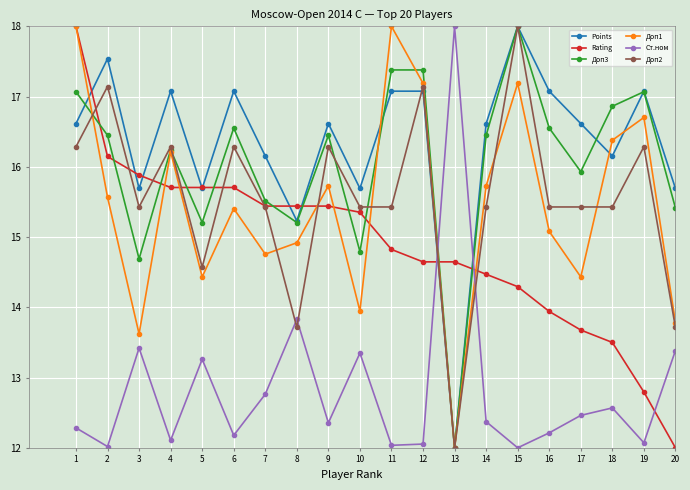

How many intersections are there between Ст.ном and Points?

2